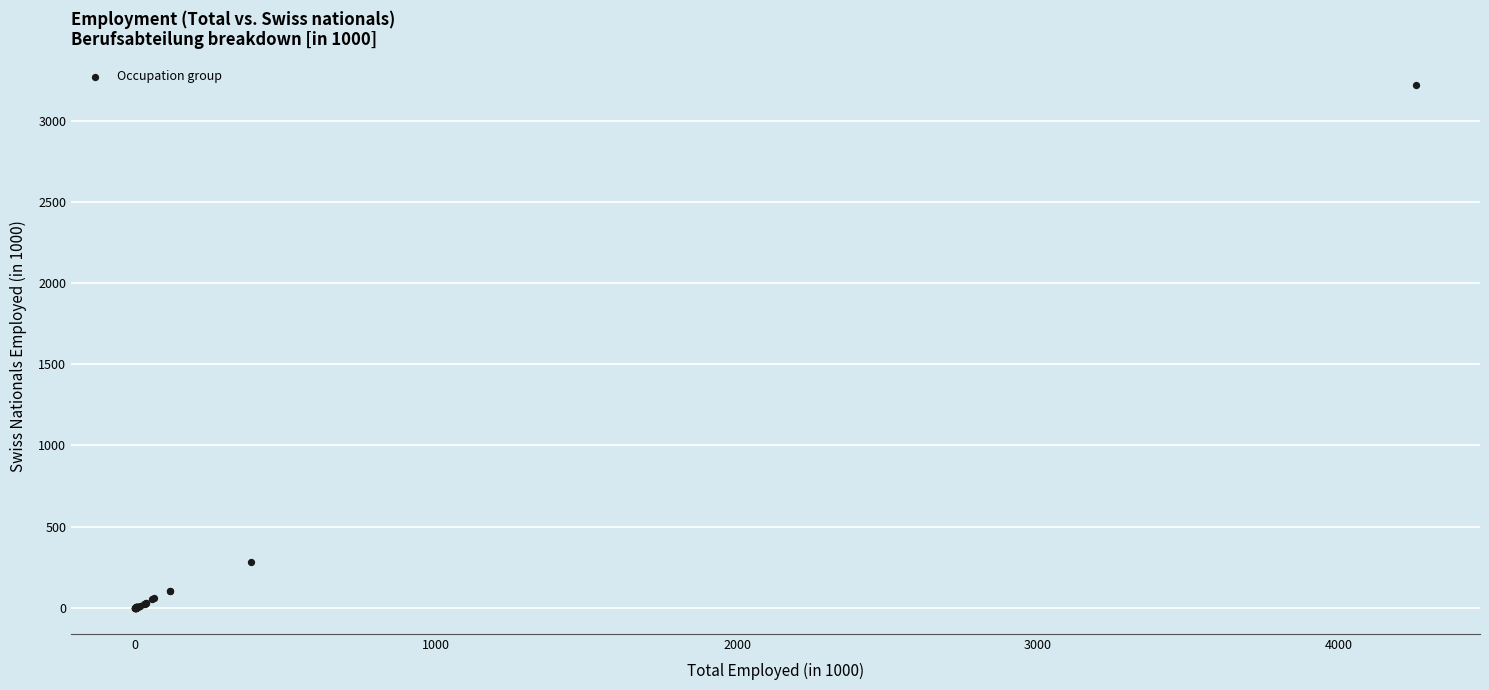

What Y value in the scatter plot is closest to 1608?

279.7